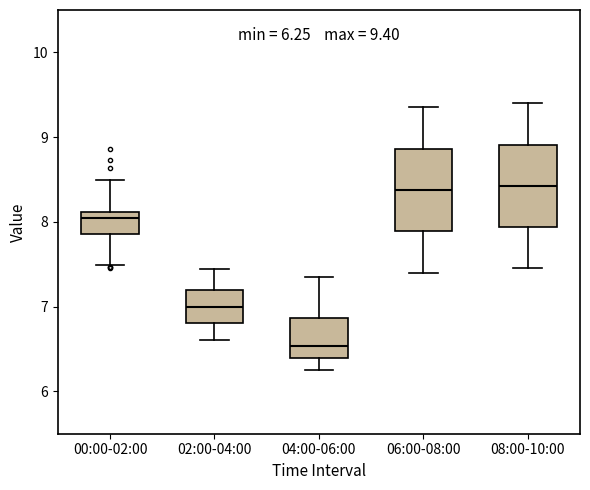

Which box's median line is the lowest?

04:00-06:00